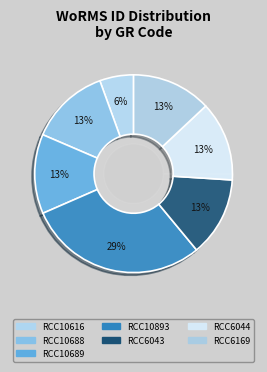

Is it true that RCC6044 is 8% of the pie?

False